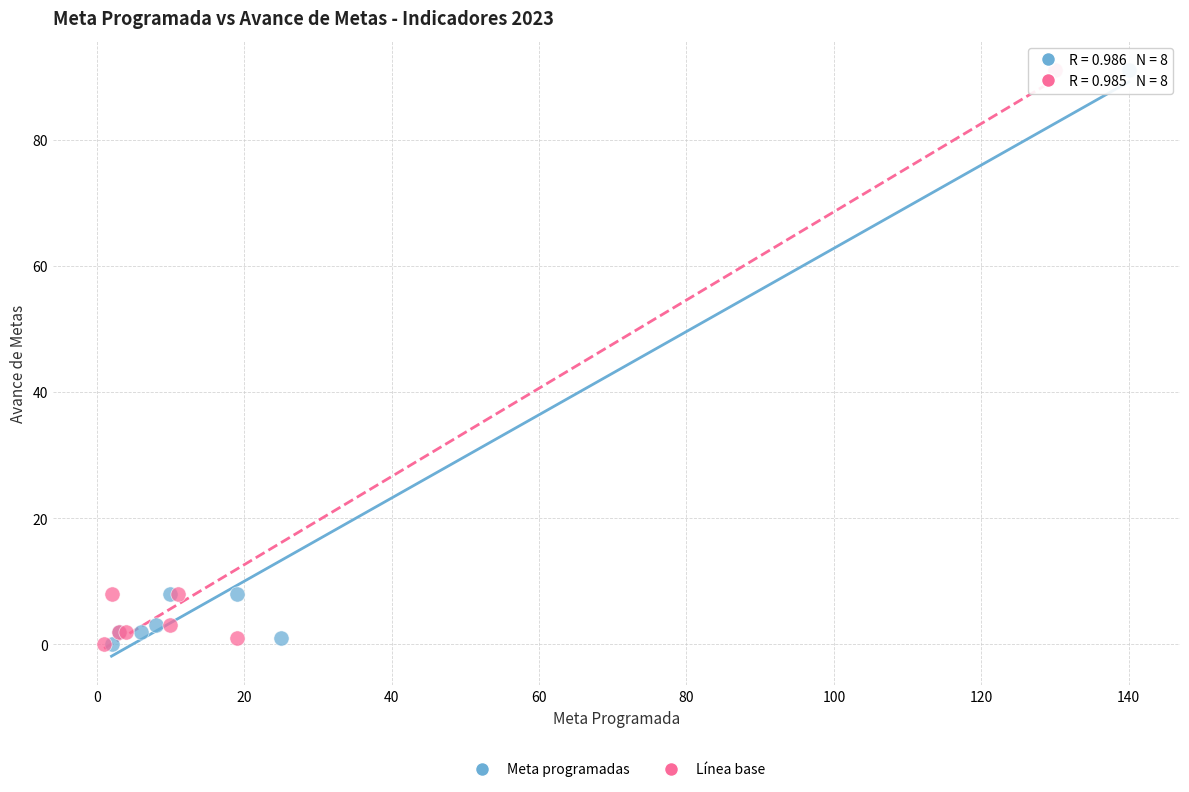

What are all the series names shown in the legend?

Meta programadas, Línea base